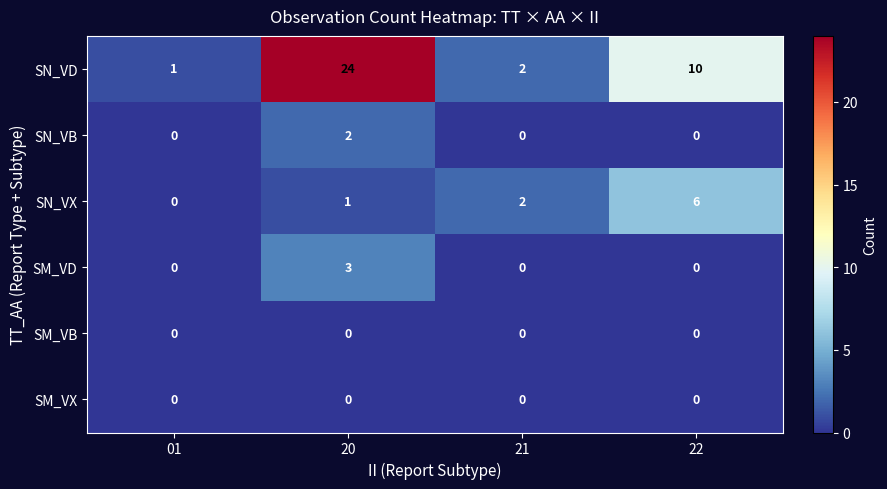

Which label corresponds to the largest value in the chart?

20